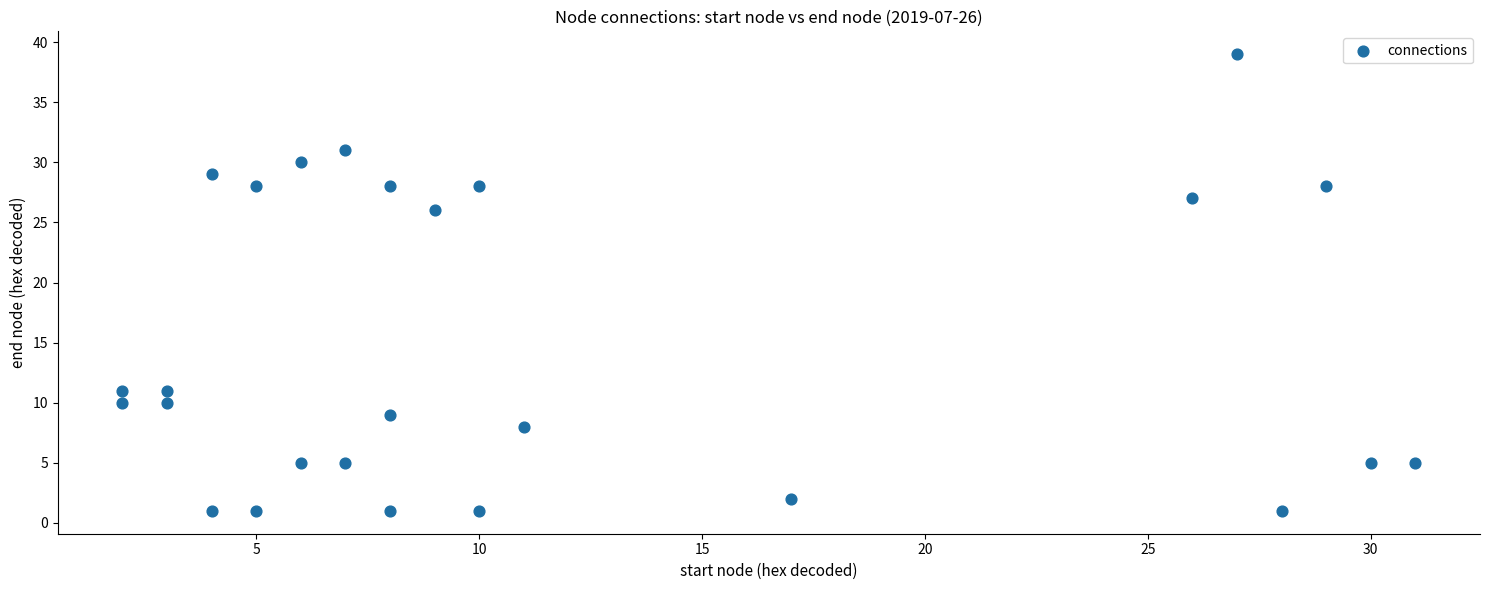

What Y value in the scatter plot is closest to 20?

26